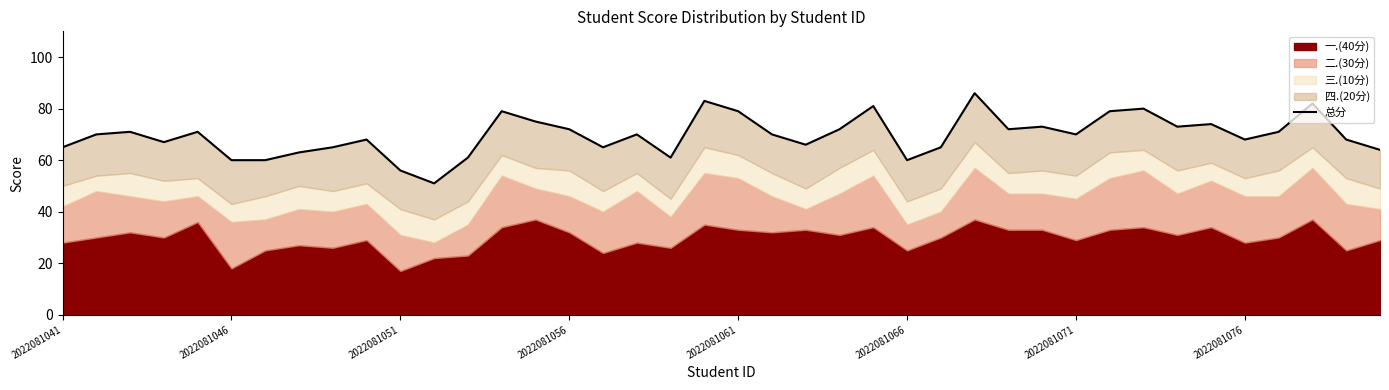

What is the change in value from 22 to 27?

+20